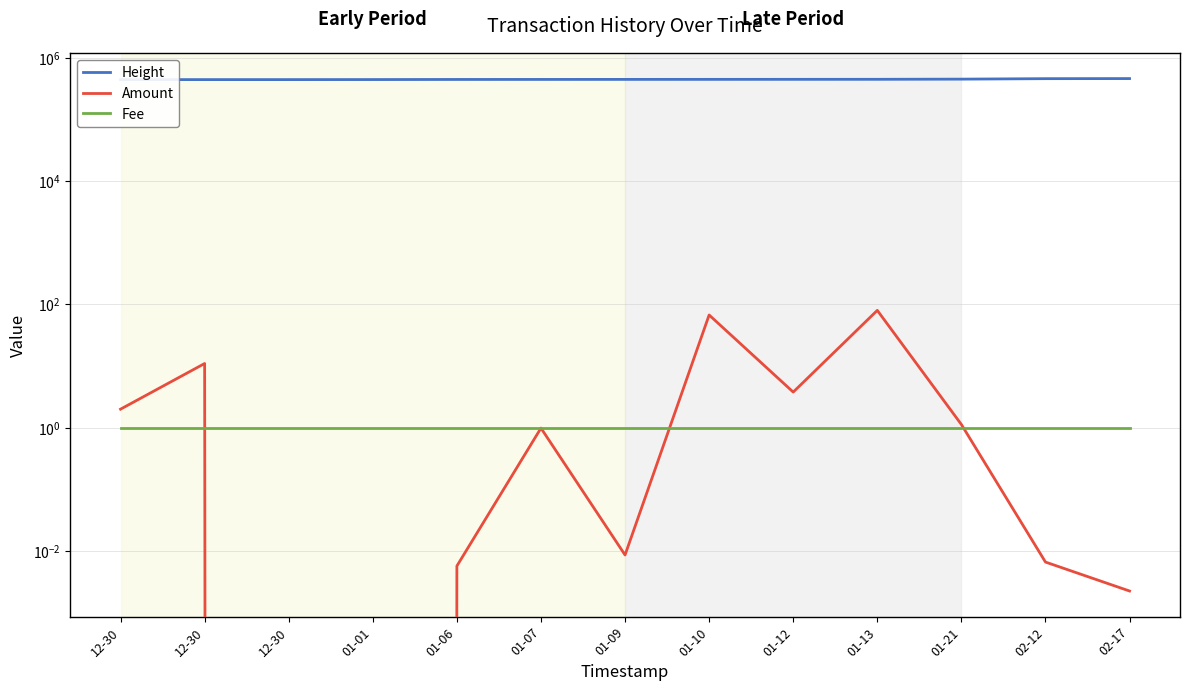

Reading left to right, what are all the values shown in this chart?

Height: 442000.0	442001.0	442001.0	442712.0	444447.0	444939.0	445439.0	445933.0	446433.0	446958.0	449803.0	457861.0	459374.0
Amount: 2.0	11.0	0.0	0.0	0.0	1.0	0.0	67.3	3.8	80.0	1.1	0.0	0.0
Fee: 1.0	1.0	1.0	1.0	1.0	1.0	1.0	1.0	1.0	1.0	1.0	1.0	1.0